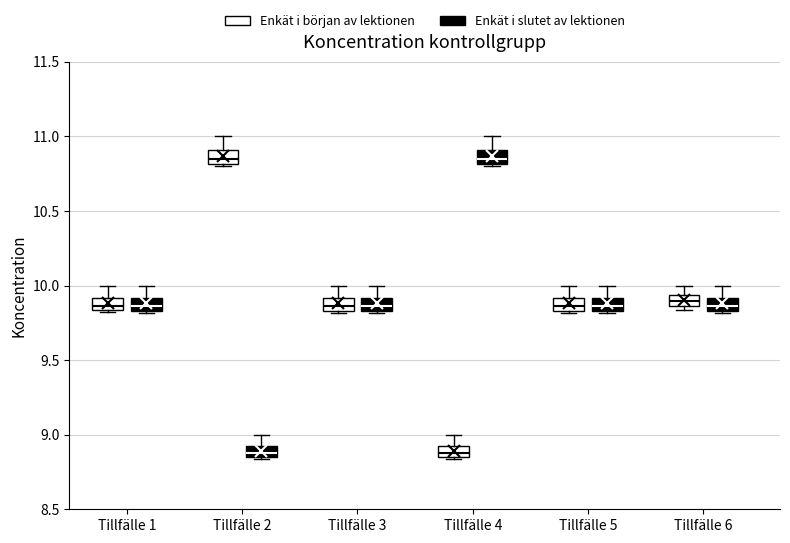

Reading left to right, transcribe this box plot: for each box, give where its median line is, the range the box spans, and where its two whiskers end, as read against the y-axis. The values are not printed on the chart, so give them approximately, as read against the axis.

Tillfälle 1 (Enkät i början av lektionen): median 9.85 (inside the box), box 9.85 to 9.90, whiskers 9.80 to 10.00
Tillfälle 1 (Enkät i slutet av lektionen): median 9.85 (inside the box), box 9.85 to 9.90, whiskers 9.80 to 10.00
Tillfälle 2 (Enkät i början av lektionen): median 10.85, box 10.80 to 10.90, whiskers 10.80 to 11.00
Tillfälle 2 (Enkät i slutet av lektionen): median 8.90, box 8.85 to 8.95, whiskers 8.85 to 9.00
Tillfälle 3 (Enkät i början av lektionen): median 9.85 (inside the box), box 9.85 to 9.90, whiskers 9.80 to 10.00
Tillfälle 3 (Enkät i slutet av lektionen): median 9.85 (inside the box), box 9.85 to 9.90, whiskers 9.80 to 10.00
Tillfälle 4 (Enkät i början av lektionen): median 8.90, box 8.85 to 8.95, whiskers 8.85 to 9.00
Tillfälle 4 (Enkät i slutet av lektionen): median 10.85, box 10.80 to 10.90, whiskers 10.80 to 11.00
Tillfälle 5 (Enkät i början av lektionen): median 9.85 (inside the box), box 9.85 to 9.90, whiskers 9.80 to 10.00
Tillfälle 5 (Enkät i slutet av lektionen): median 9.85 (inside the box), box 9.85 to 9.90, whiskers 9.80 to 10.00
Tillfälle 6 (Enkät i början av lektionen): median 9.90, box 9.85 to 9.95, whiskers 9.85 (just below the box's lower edge) to 10.00
Tillfälle 6 (Enkät i slutet av lektionen): median 9.85 (inside the box), box 9.85 to 9.90, whiskers 9.80 to 10.00